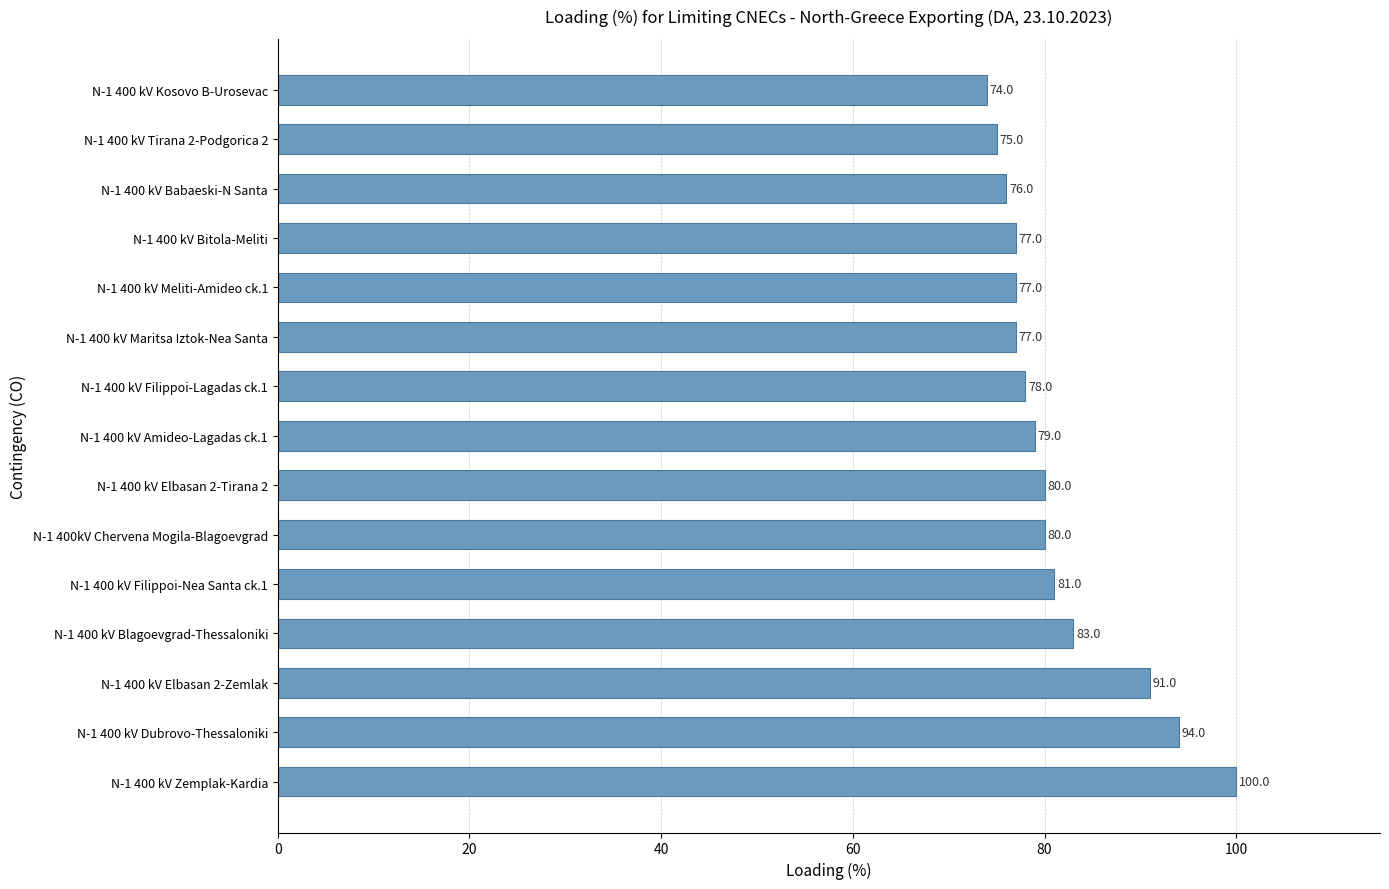

What is the approximate value at N-1 400kV Chervena Mogila-Blagoevgrad?

80